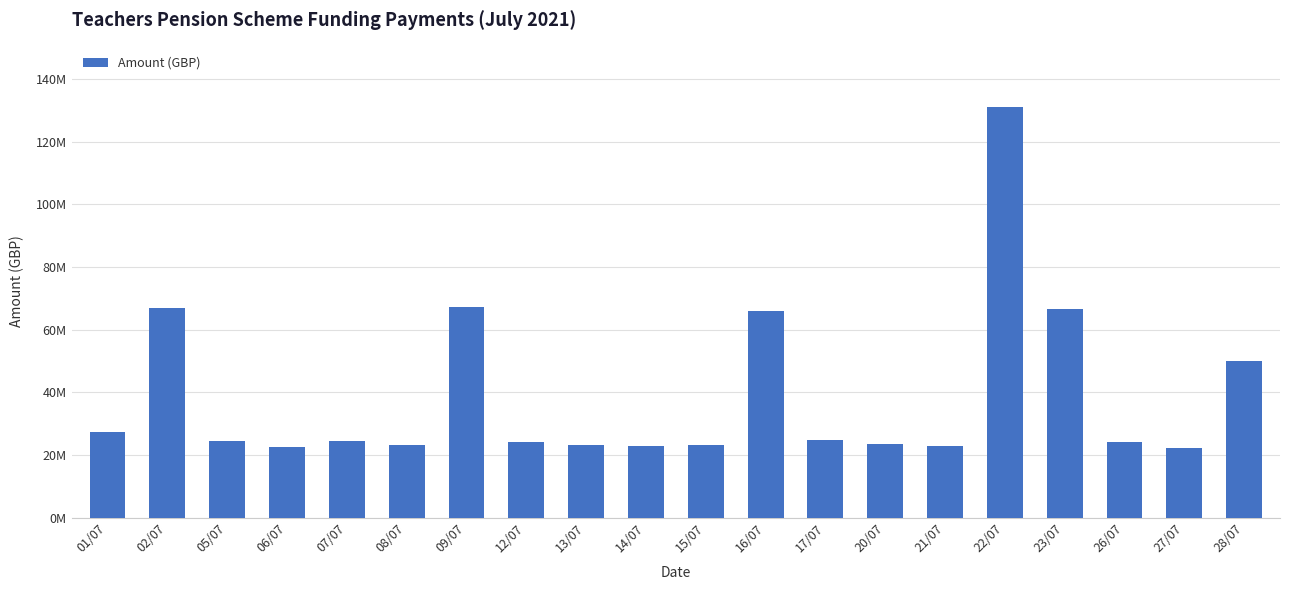

Are the bars horizontal?

No